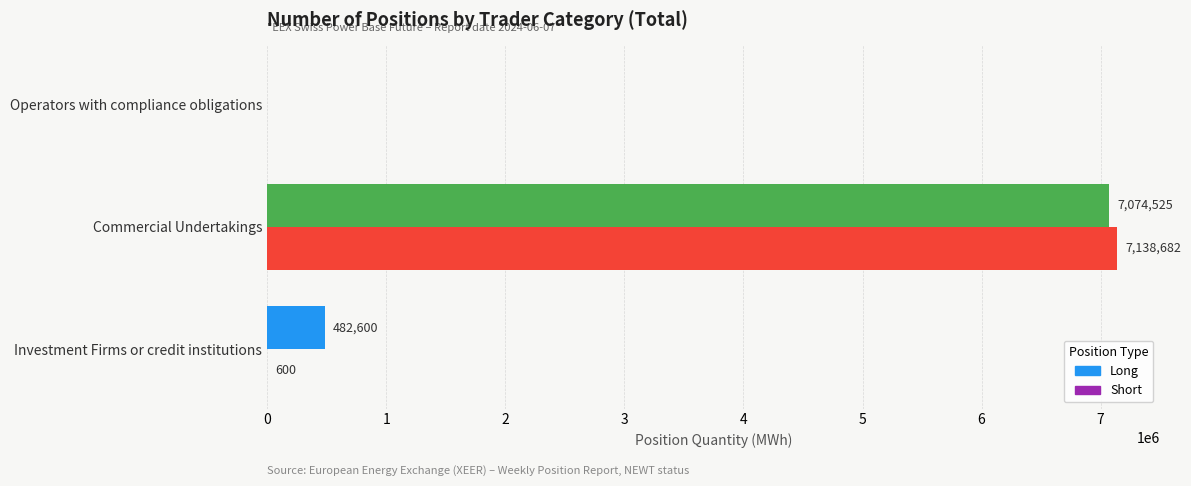

Which series changed the most between Investment Firms or credit institutions and Operators with compliance obligations?

Long